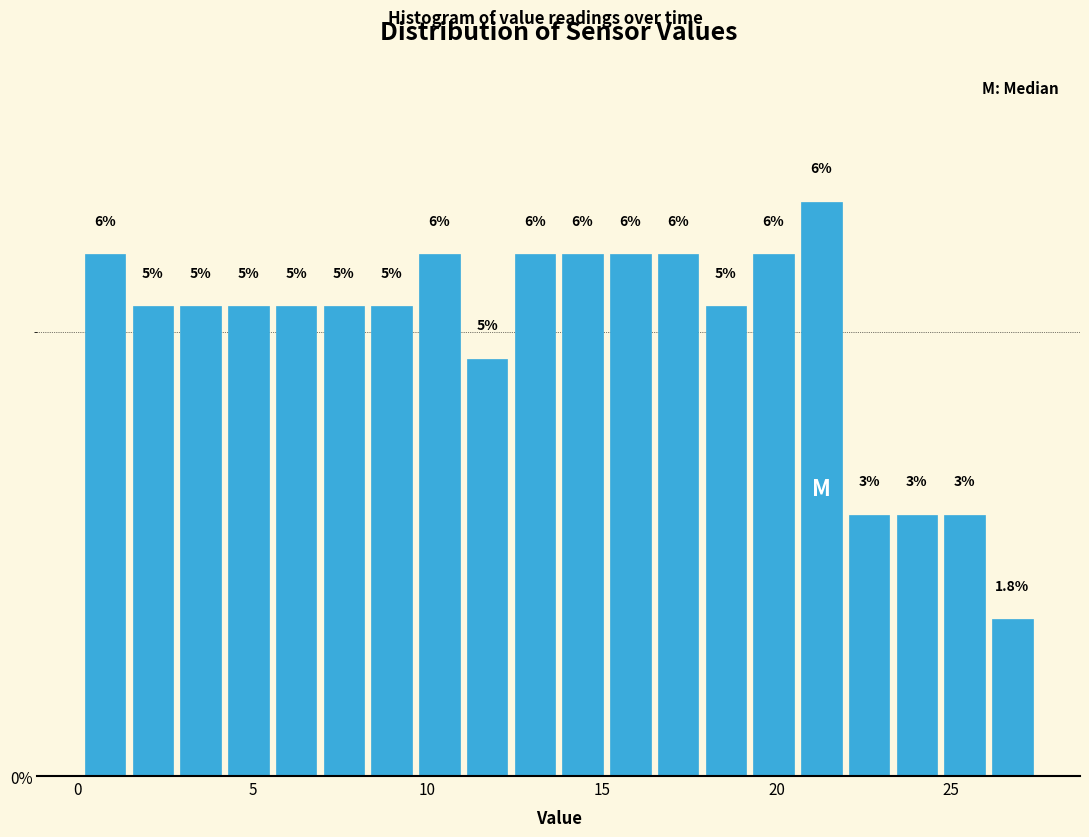

Around what value on the x-axis is the tallest bar? Give the approximate position of its centre, as read against the axis.

21.5